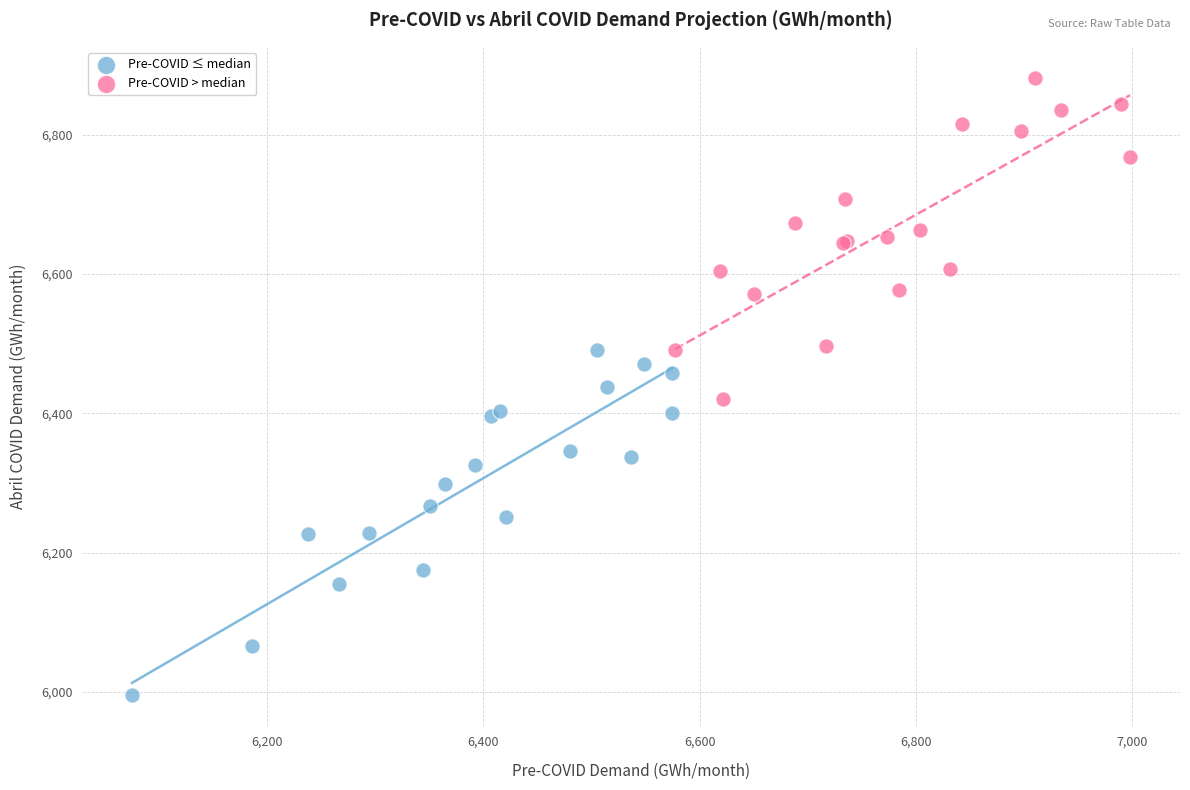

Which series contains the highest Y value?

Pre-COVID > median